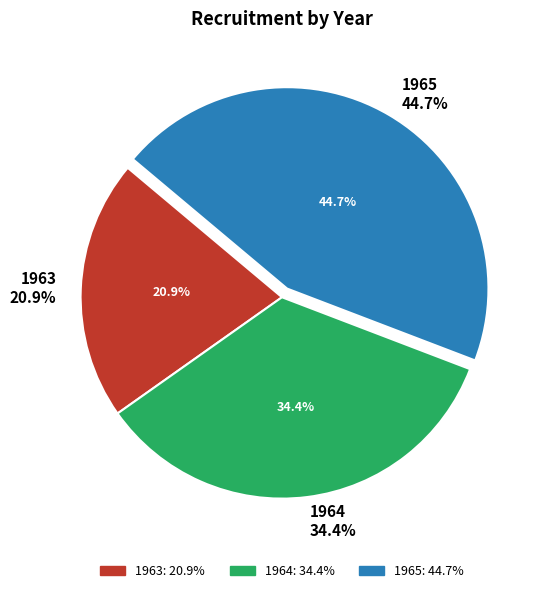

To the nearest percent, what portion does 1965 represent?

45%